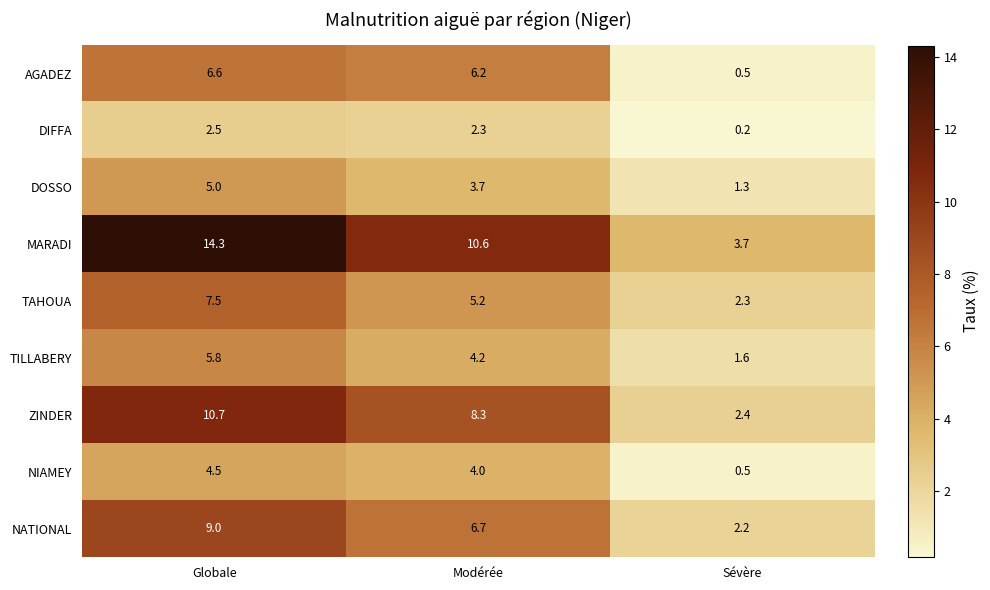

Reading left to right, what are all the values shown in this chart?

AGADEZ: Globale=6.6	Modérée=6.2	Sévère=0.5
DIFFA: Globale=2.5	Modérée=2.3	Sévère=0.2
DOSSO: Globale=5.0	Modérée=3.7	Sévère=1.3
MARADI: Globale=14.3	Modérée=10.6	Sévère=3.7
TAHOUA: Globale=7.5	Modérée=5.2	Sévère=2.3
TILLABERY: Globale=5.8	Modérée=4.2	Sévère=1.6
ZINDER: Globale=10.7	Modérée=8.3	Sévère=2.4
NIAMEY: Globale=4.5	Modérée=4.0	Sévère=0.5
NATIONAL: Globale=9.0	Modérée=6.7	Sévère=2.2